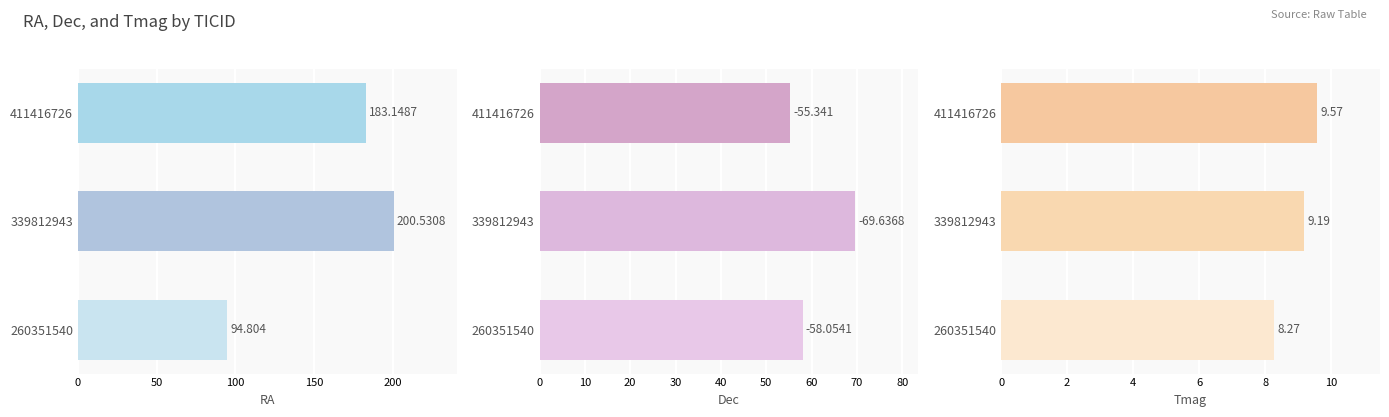

What is the greatest value displayed?

200.5